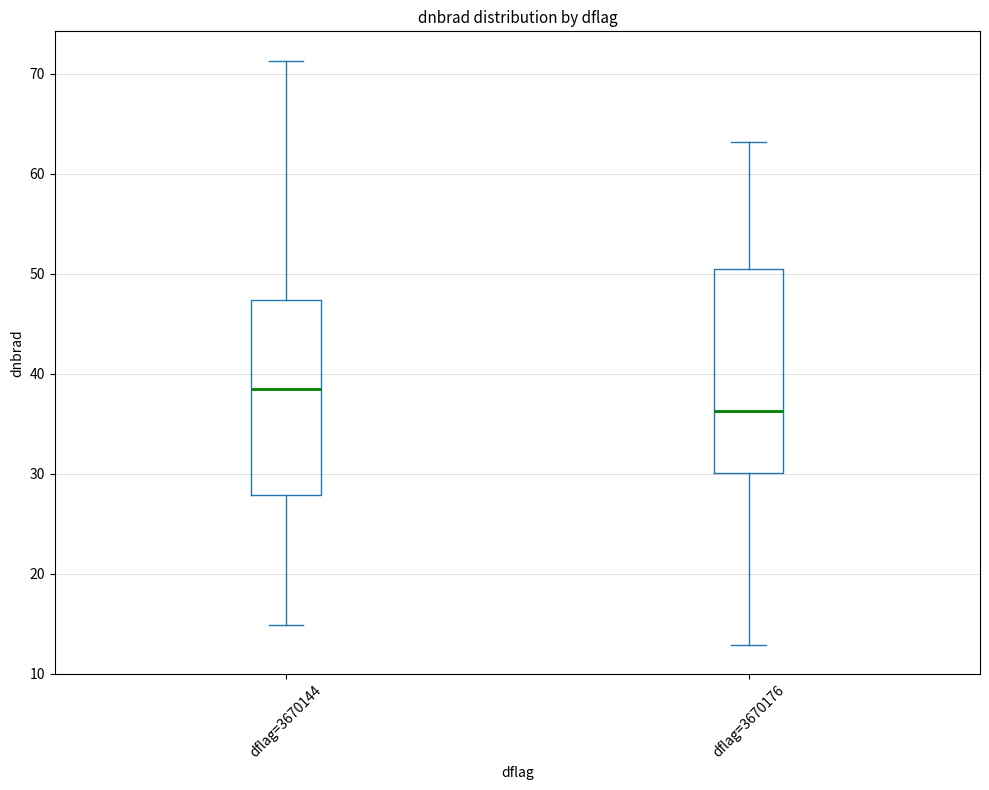

Where does the upper whisker of the box for dflag=3670144 end on the y-axis? The values are not printed on the chart, so give them approximately, as read against the axis.

71